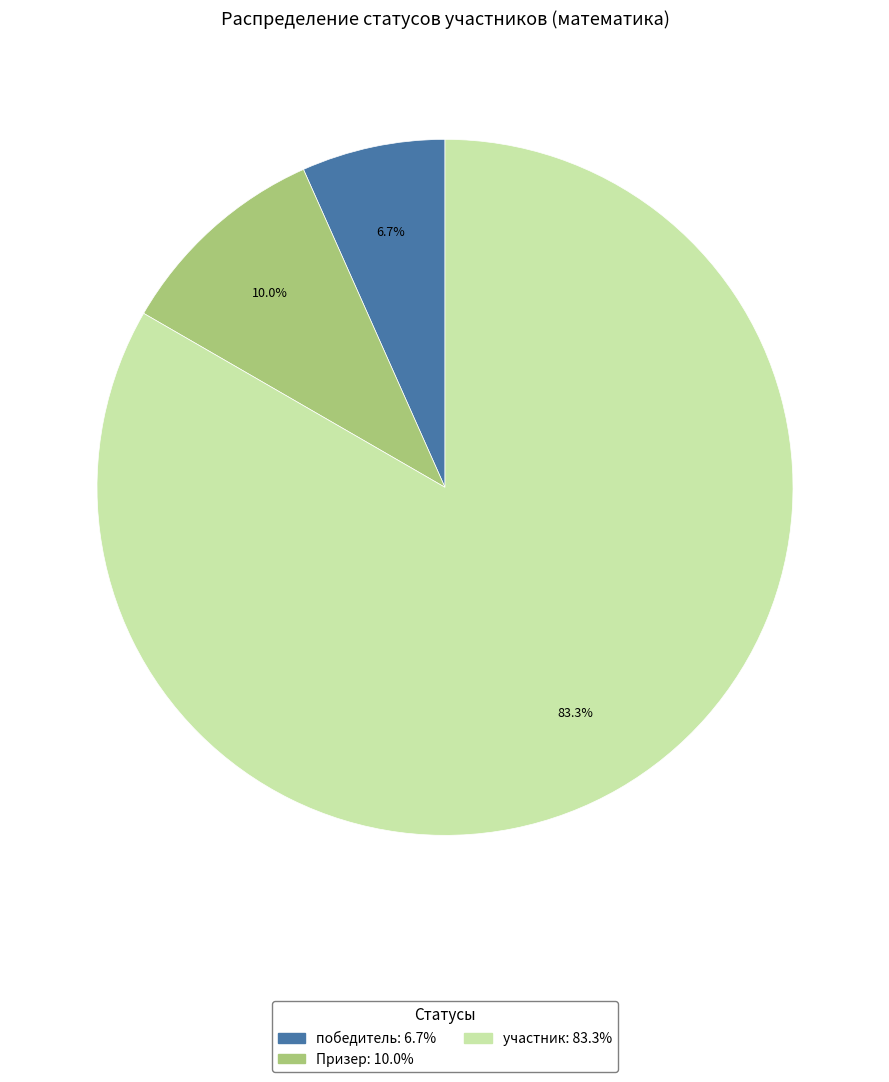

Rank the categories by value from highest to lowest.

участник, Призер, победитель